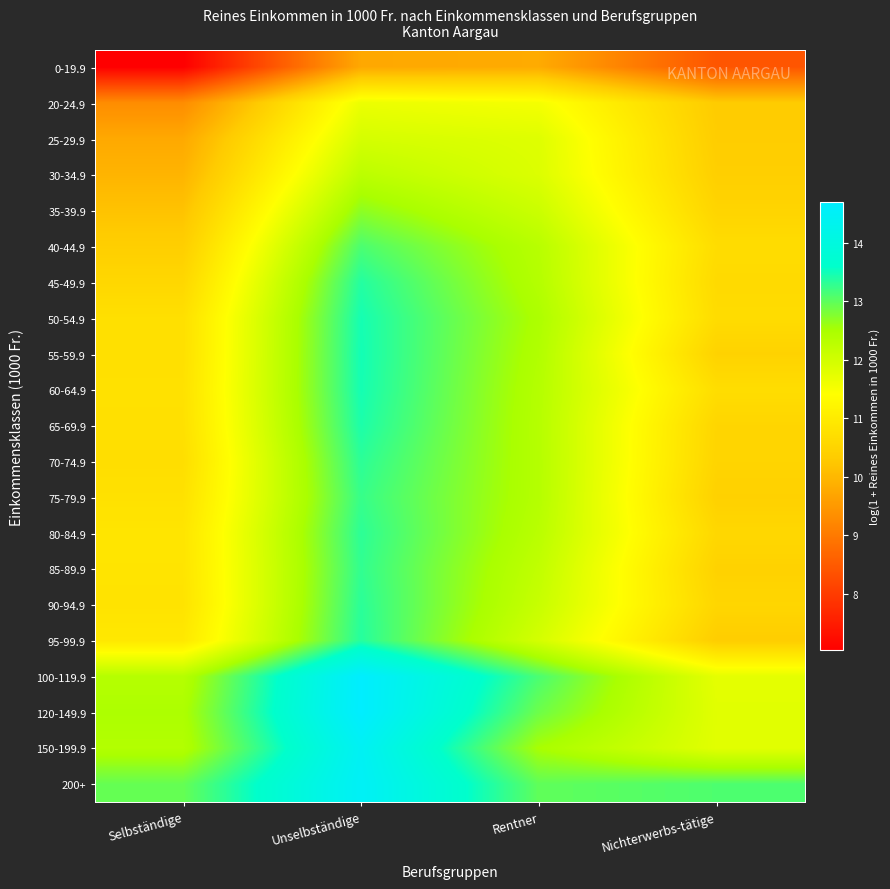

At Rentner, list the series in order from largest to smallest.

100-119.9, 200+, 120-149.9, 150-199.9, 50-54.9, 55-59.9, 45-49.9, 60-64.9, 70-74.9, 75-79.9, 65-69.9, 40-44.9, 80-84.9, 85-89.9, 90-94.9, 35-39.9, 95-99.9, 30-34.9, 25-29.9, 20-24.9, 0-19.9